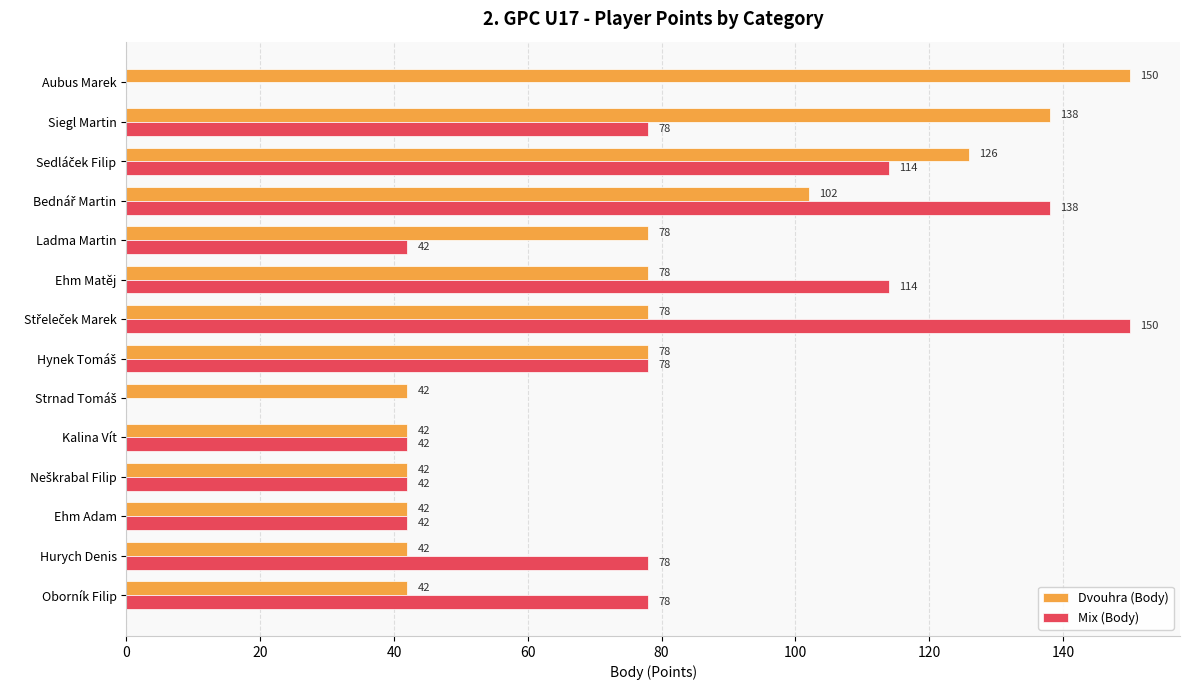

Which series has the largest total across all categories?

Dvouhra (Body)